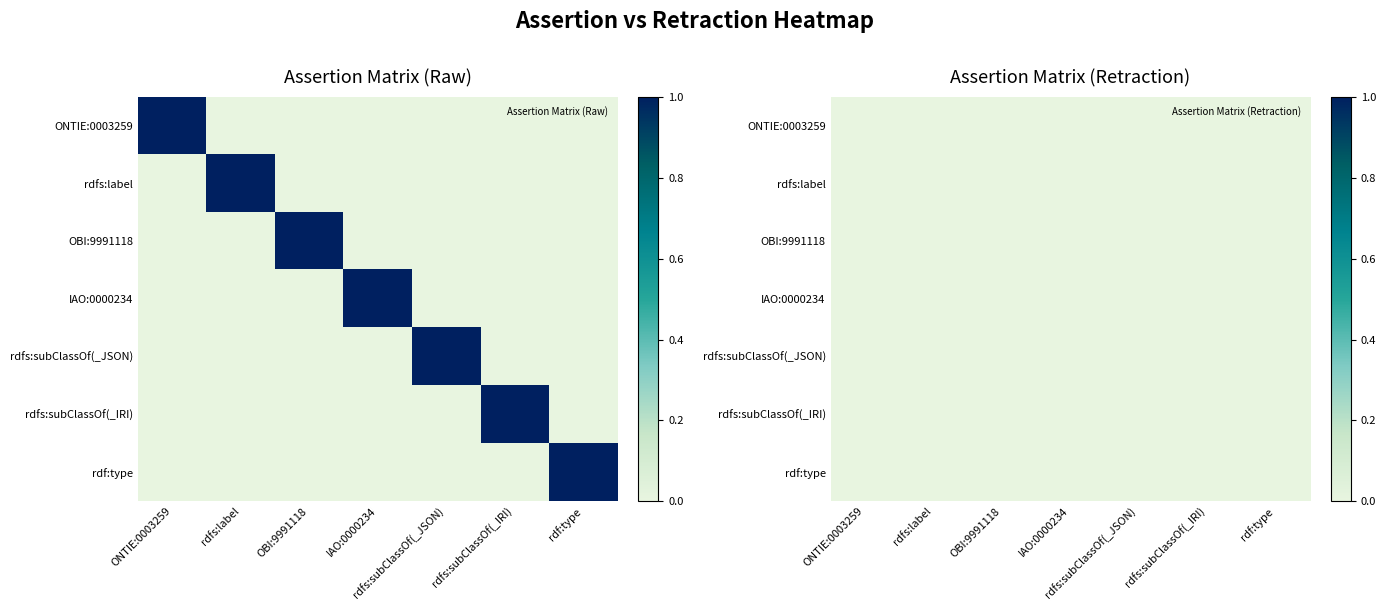

Rank the categories by ONTIE:0003259 value from highest to lowest.

ONTIE:0003259, rdfs:label, OBI:9991118, IAO:0000234, rdfs:subClassOf(_JSON), rdfs:subClassOf(_IRI), rdf:type